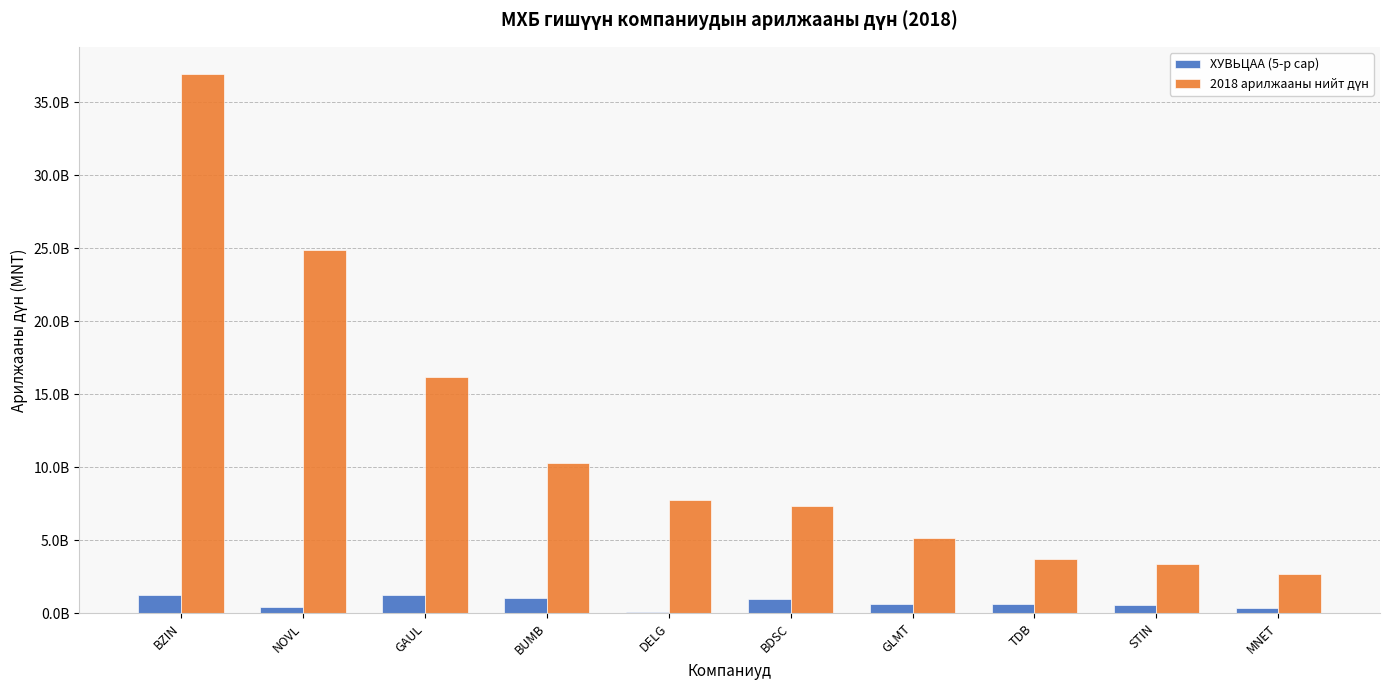

True or false: 2018 арилжааны нийт дүн has a value of 7731202868.9 at DELG.

True